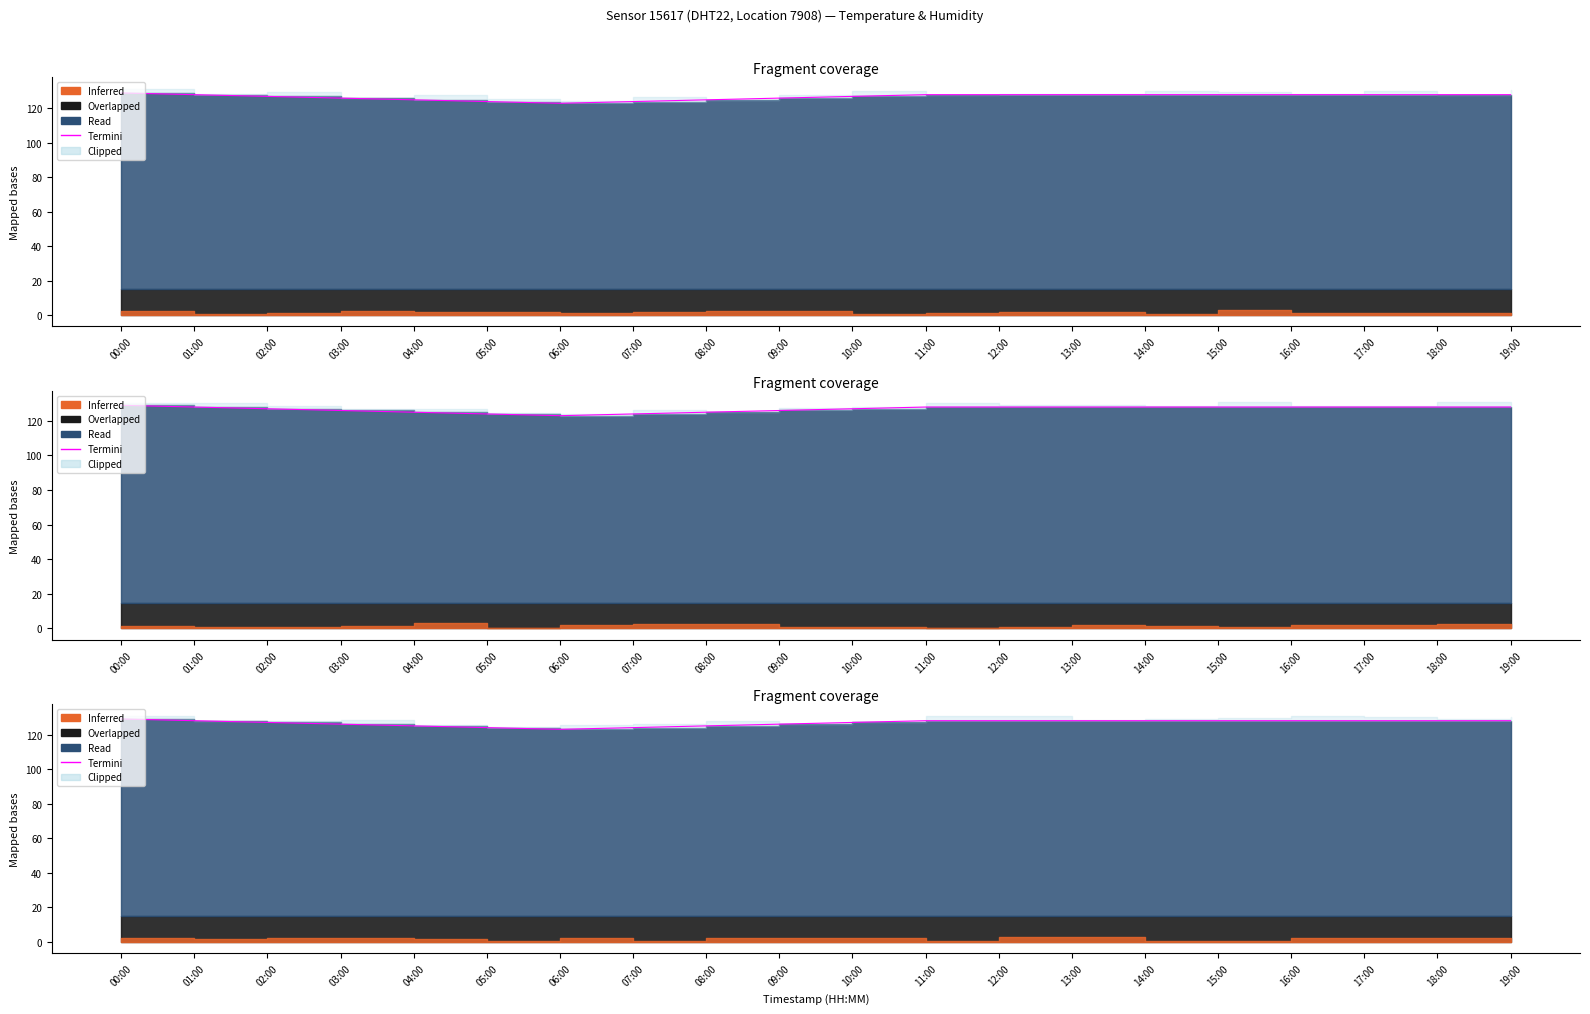

At which label is the value closest to 125?

04:00